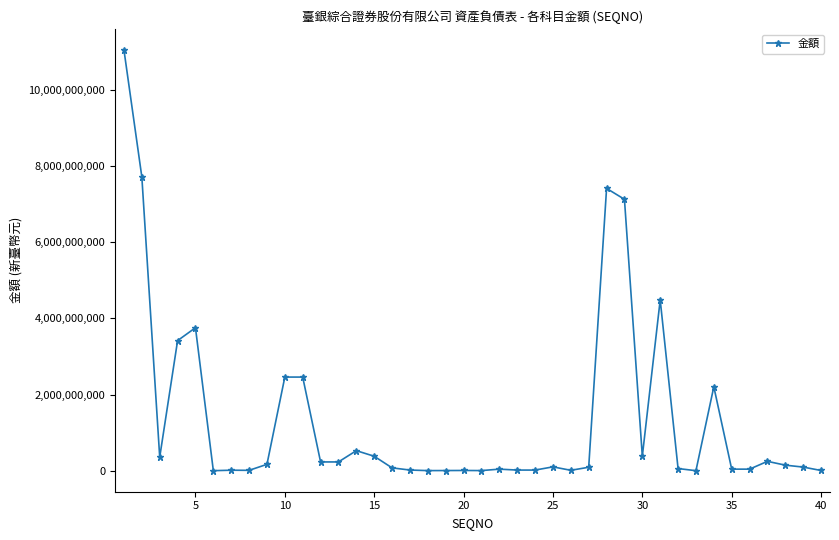

What is the value of the 1st point from the left?

11045696687.0